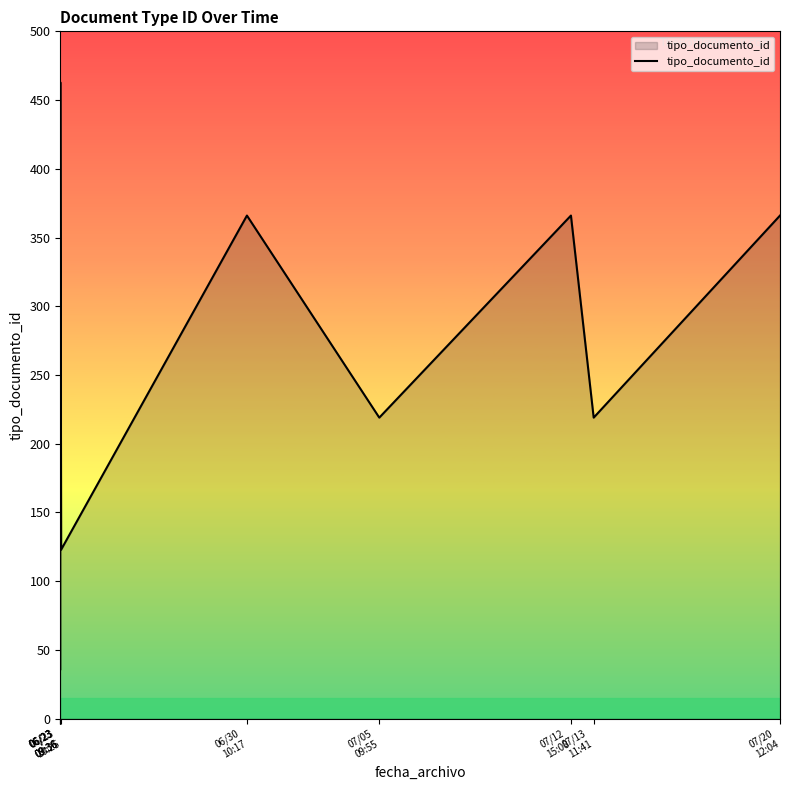

Which label corresponds to the largest value in the chart?

06/23
09:36